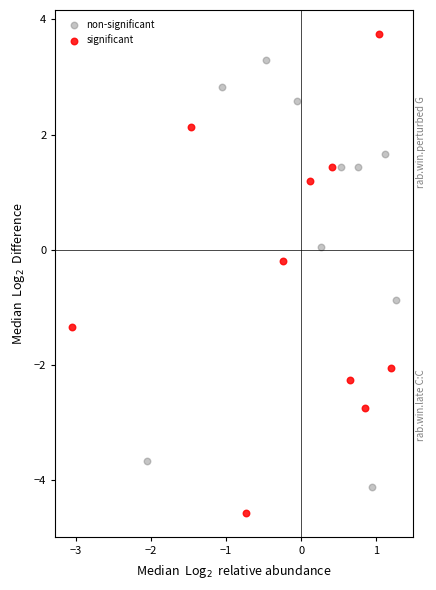

Which series reaches the maximum Y coordinate?

significant